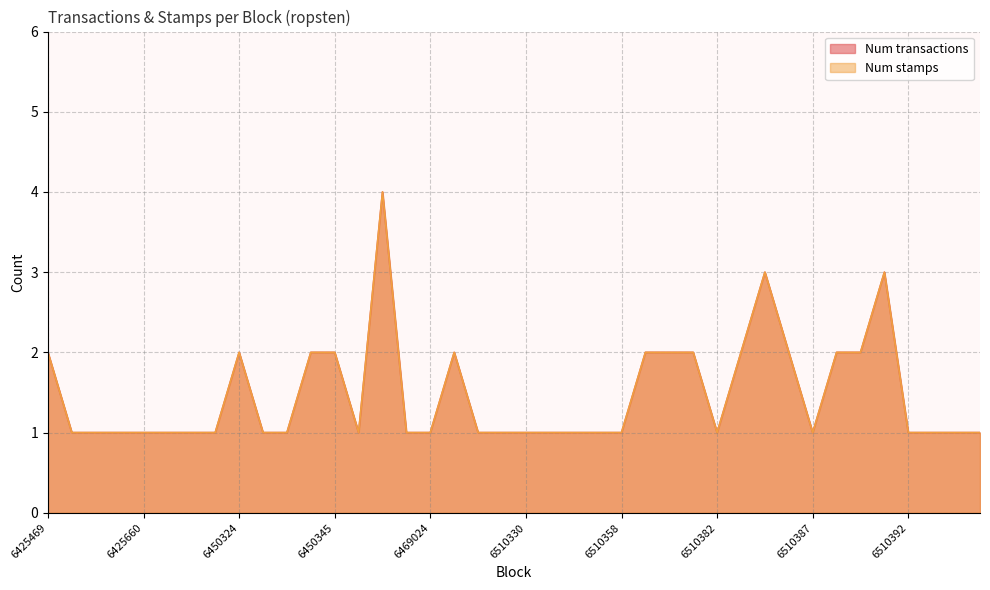

At which category does the chart reach its minimum across all series?

6425618